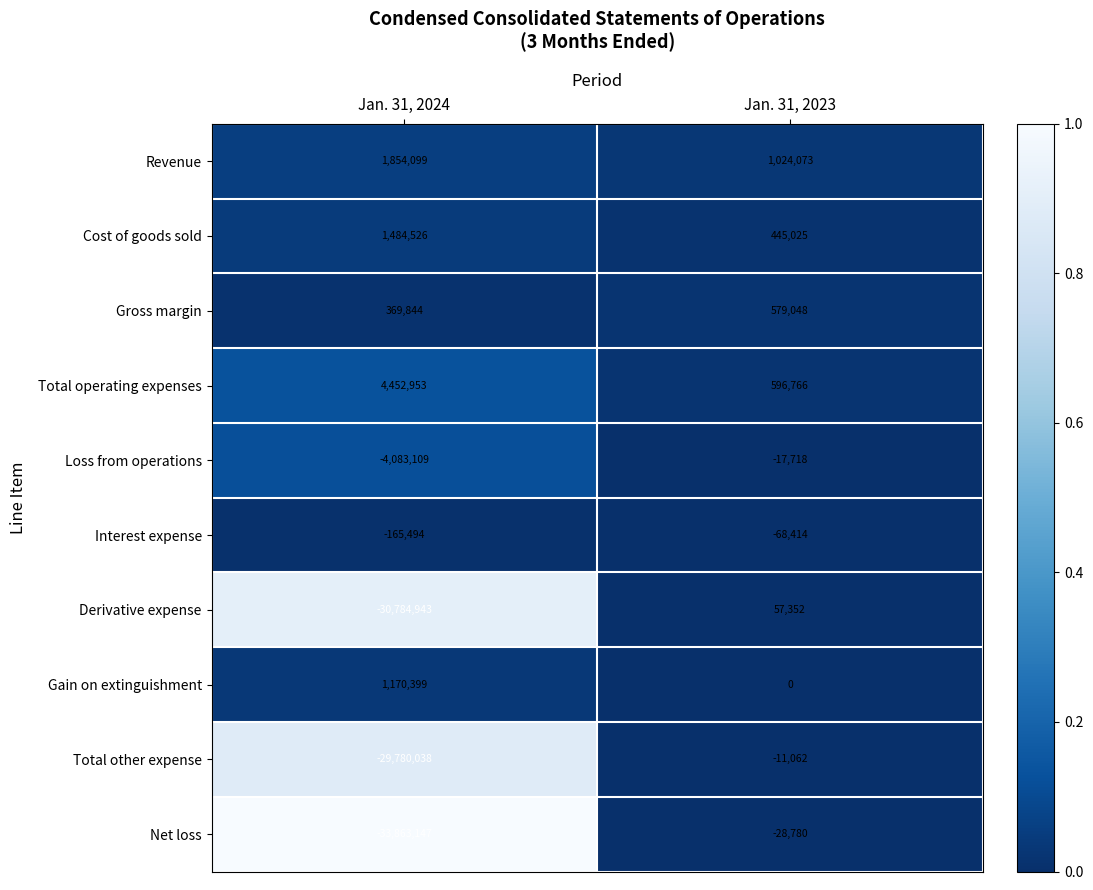

What is the approximate value of Loss from operations at Jan. 31, 2023, to the nearest 50?

-17700